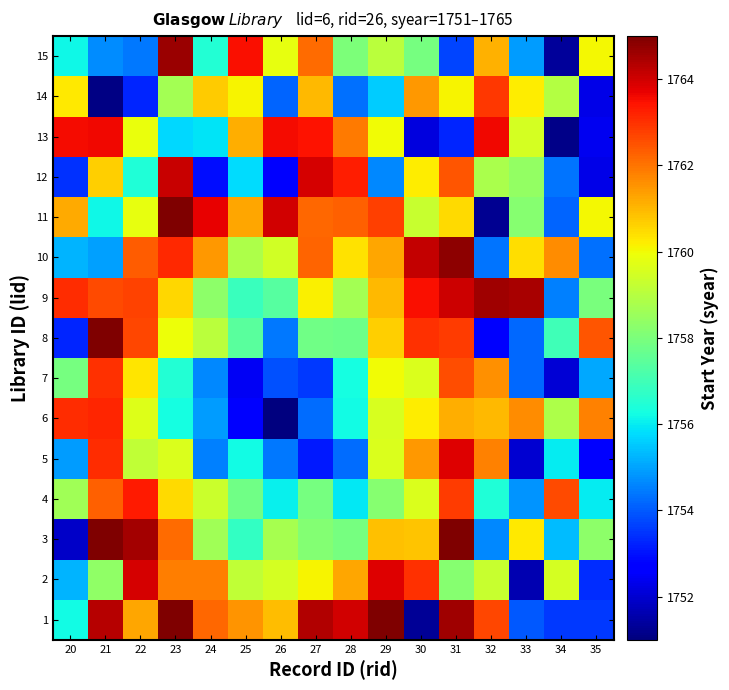

At 33, list the series in order from smallest to largest.

2, 5, 1, 8, 7, 4, 15, 11, 12, 13, 14, 3, 10, 6, 9